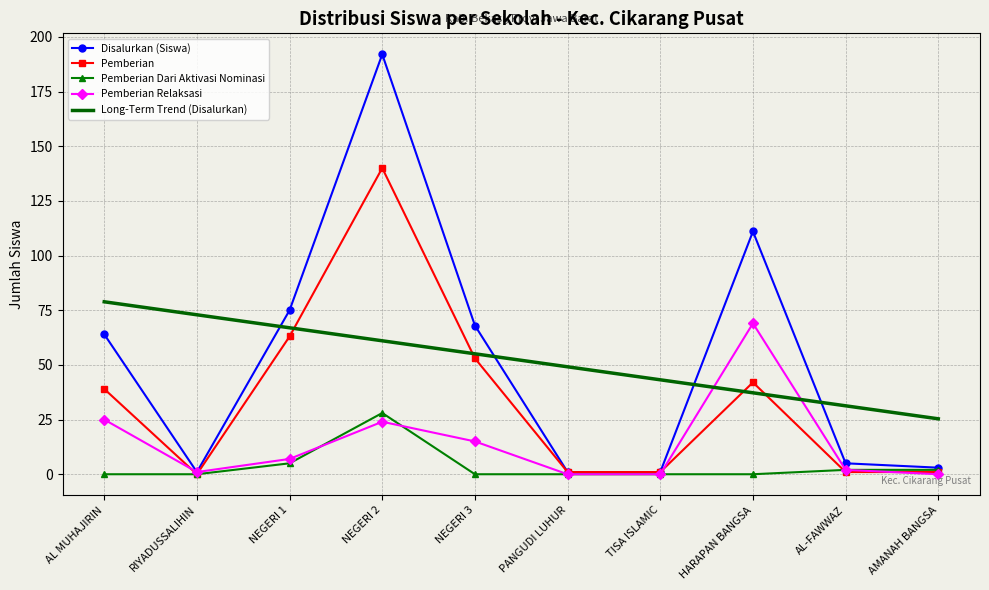

How many values in Pemberian are above zero?

9